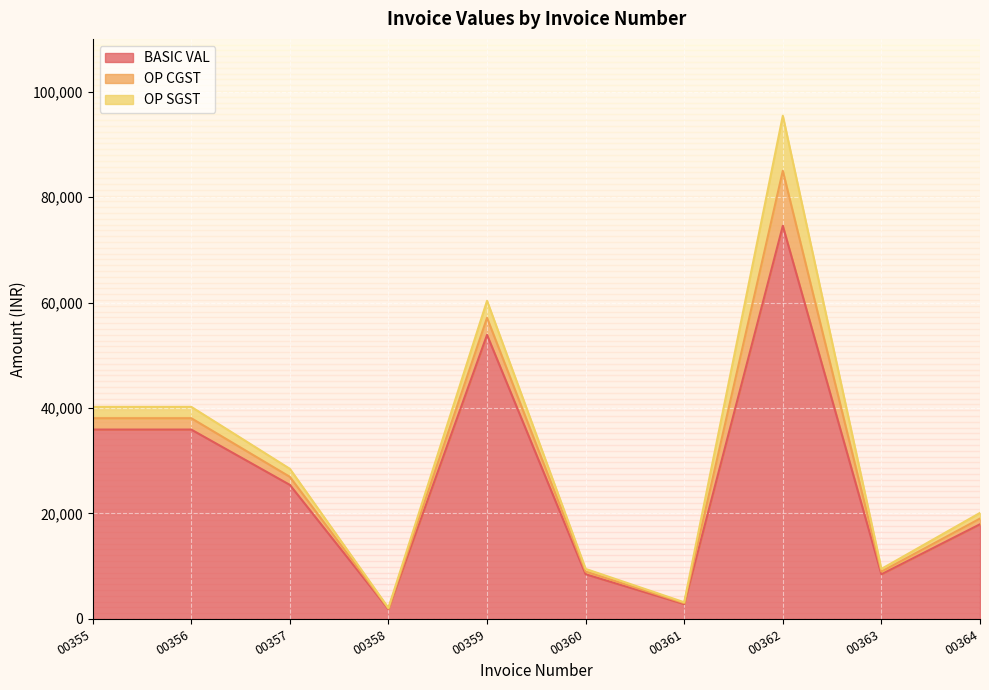

What is the sum of all OP CGST values?

21880.6